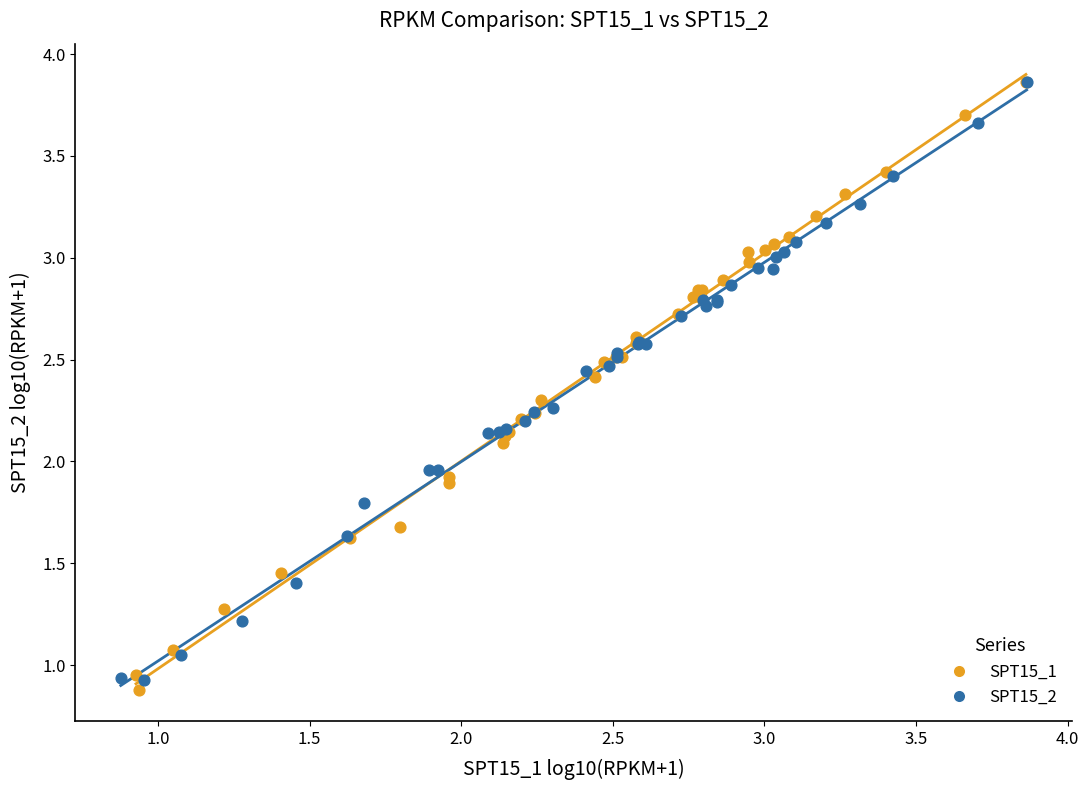

Which series has the largest Y range (max minus min)?

SPT15_1